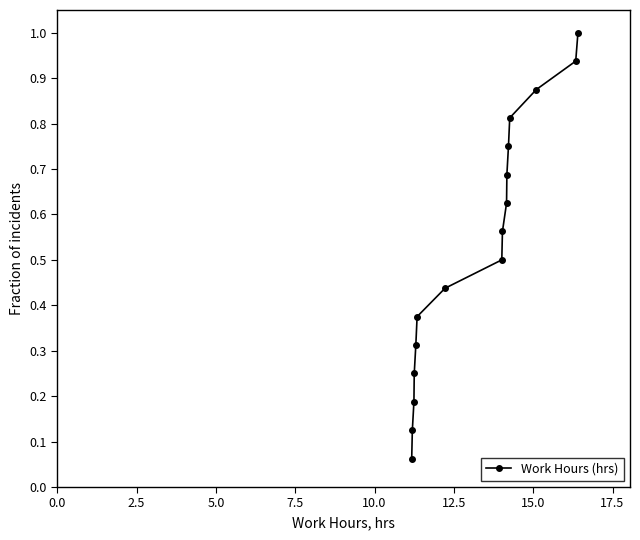

What is the sum of all values?

8.5